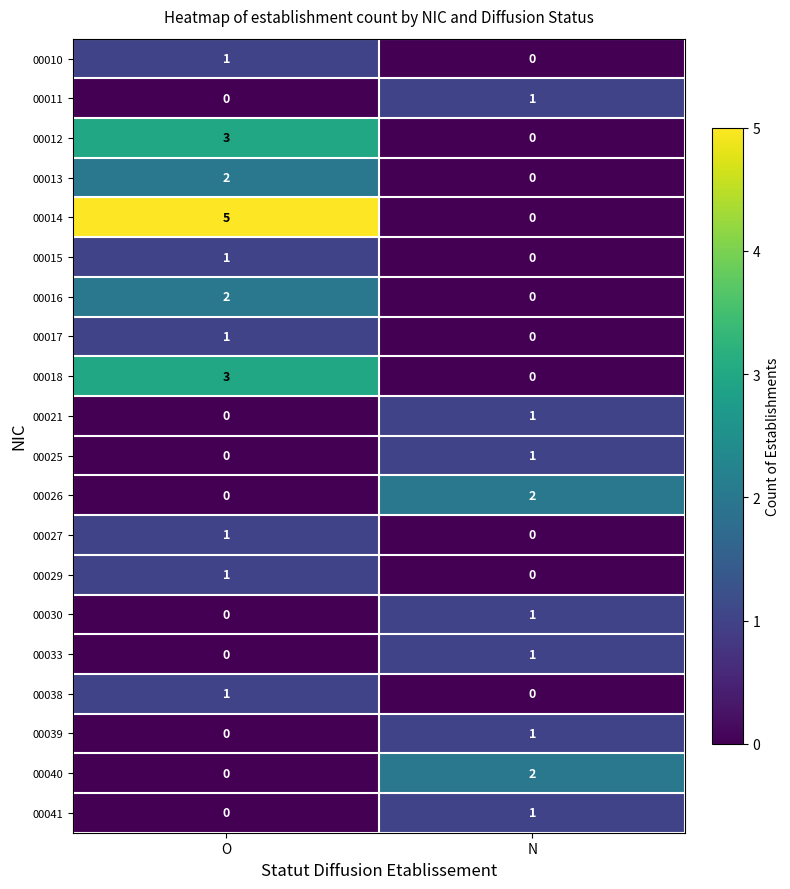

What is the total value across all series at O?

21